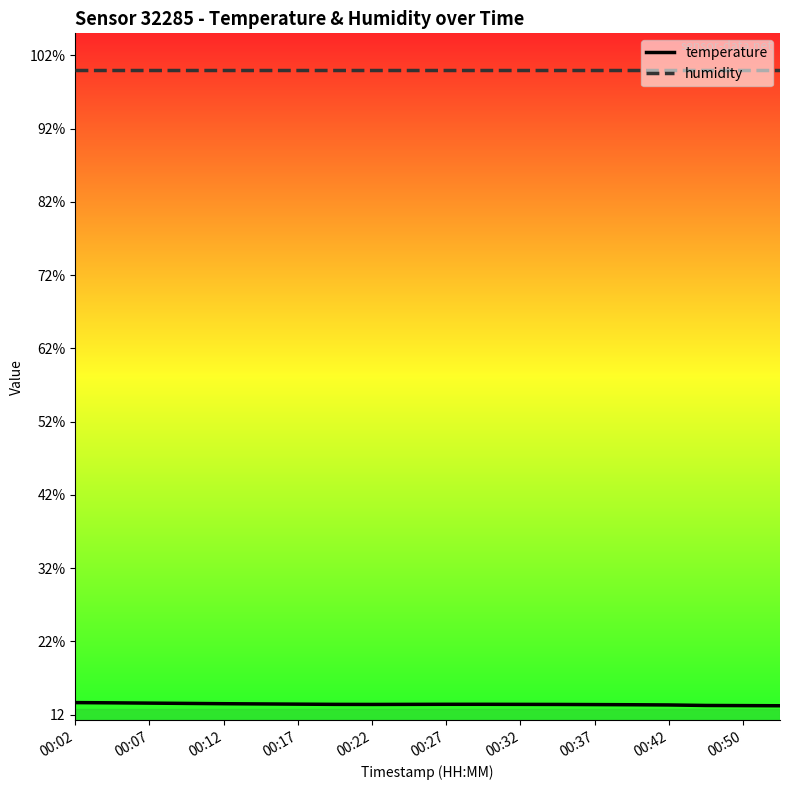

Does the chart have visible grid lines?

No